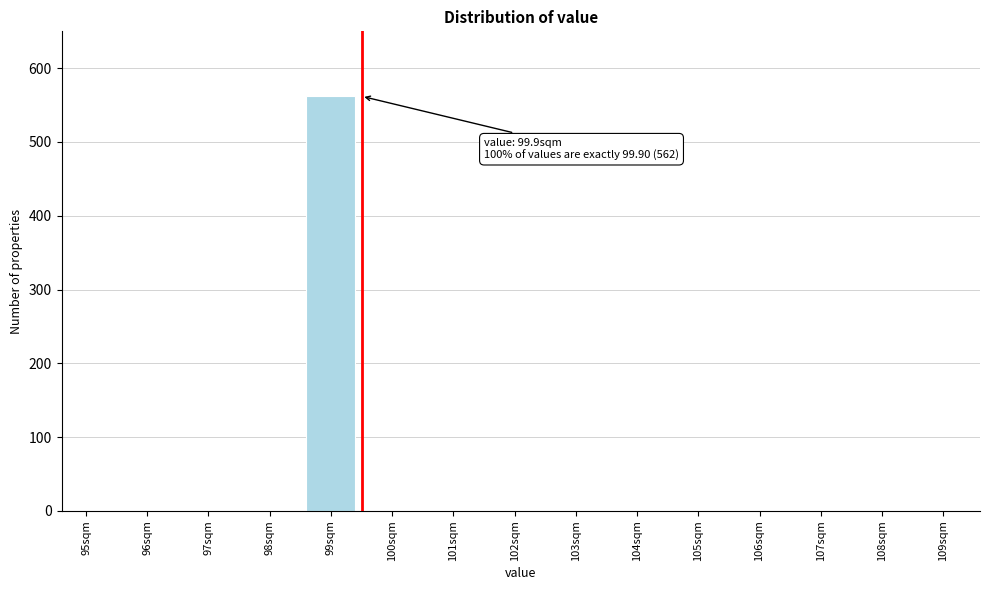

Reading left to right, what are all the values shown in this chart?

95sqm=0	96sqm=0	97sqm=0	98sqm=0	99sqm=562	100sqm=0	101sqm=0	102sqm=0	103sqm=0	104sqm=0	105sqm=0	106sqm=0	107sqm=0	108sqm=0	109sqm=0